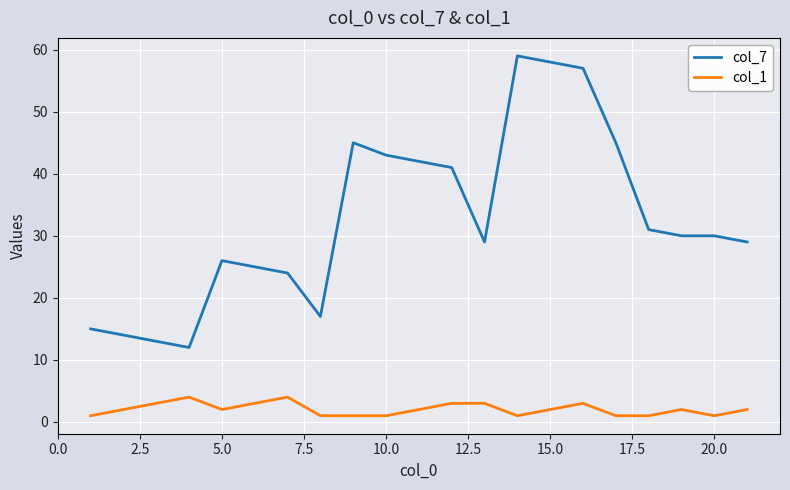

True or false: col_7 and col_1 intersect in this chart.

False